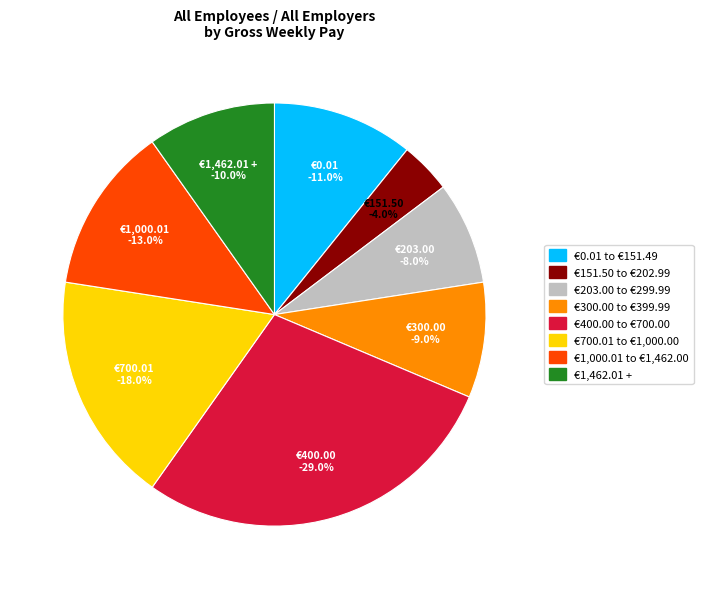

What percentage is the €1,000.01 to €1,462.00 slice, to the nearest percent?

13%